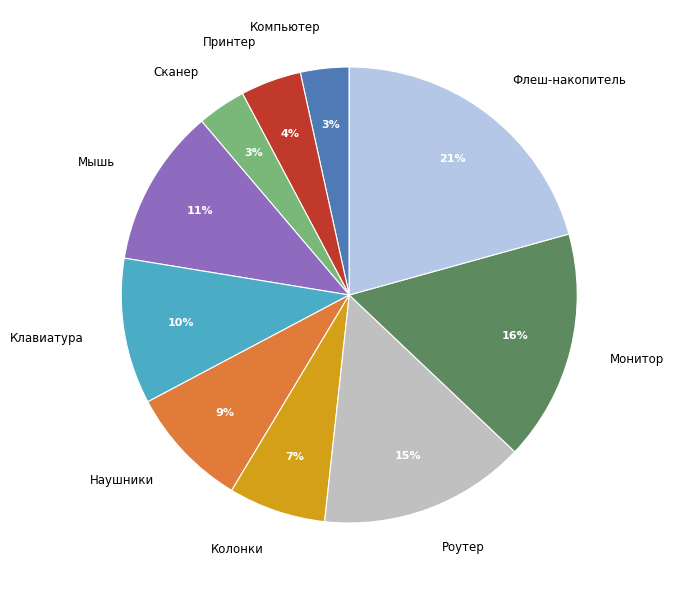

To the nearest percent, what is the average slice percentage?

10%